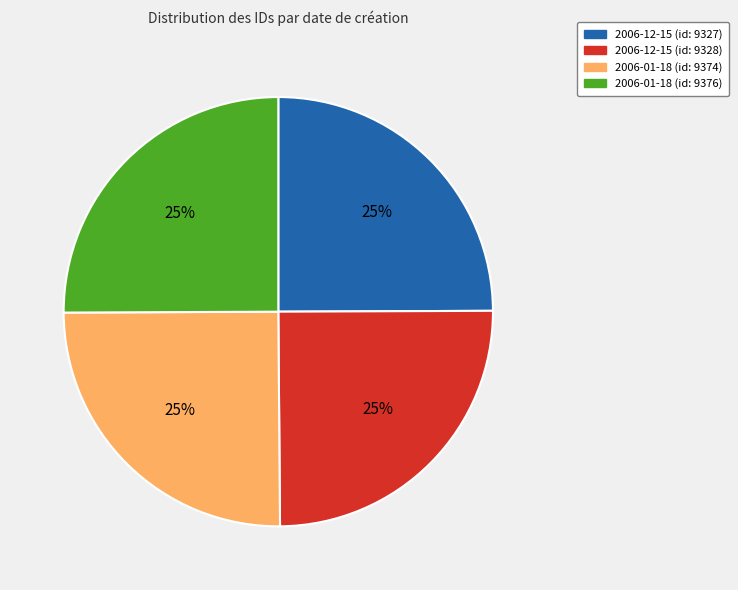

Is it true that 2006-12-15 (id: 9328) is 25% of the pie?

True